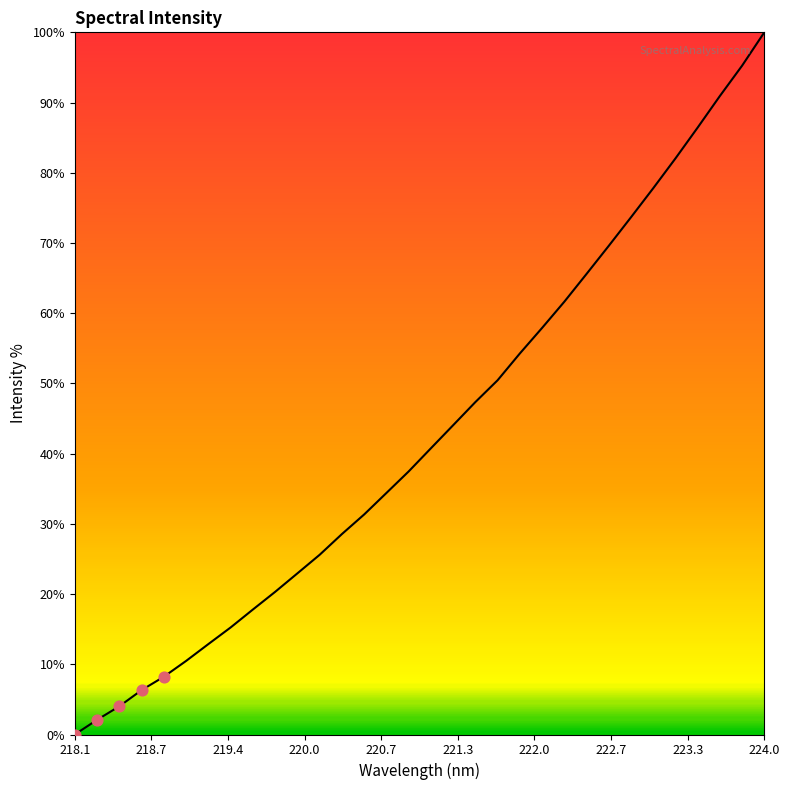

What is the greatest value displayed?

100.0